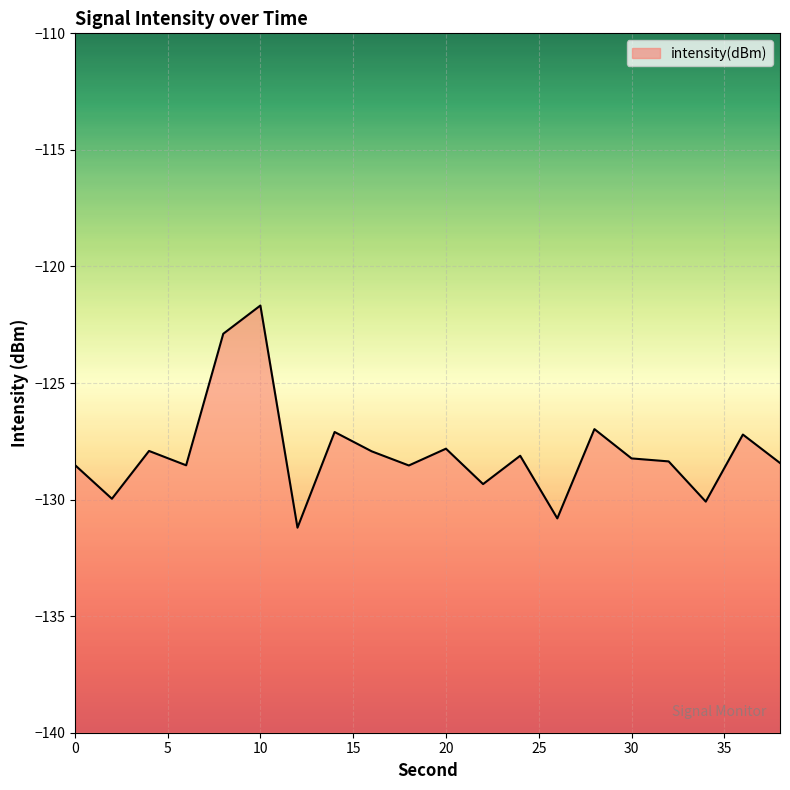

How many distinct data groups are displayed?

1